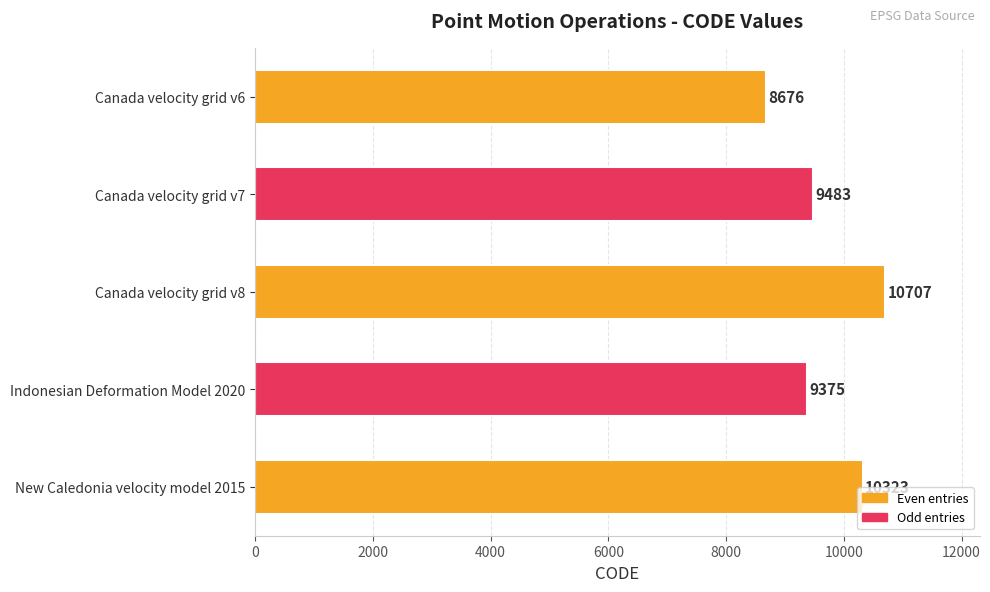

Count the number of data series in this chart.

1